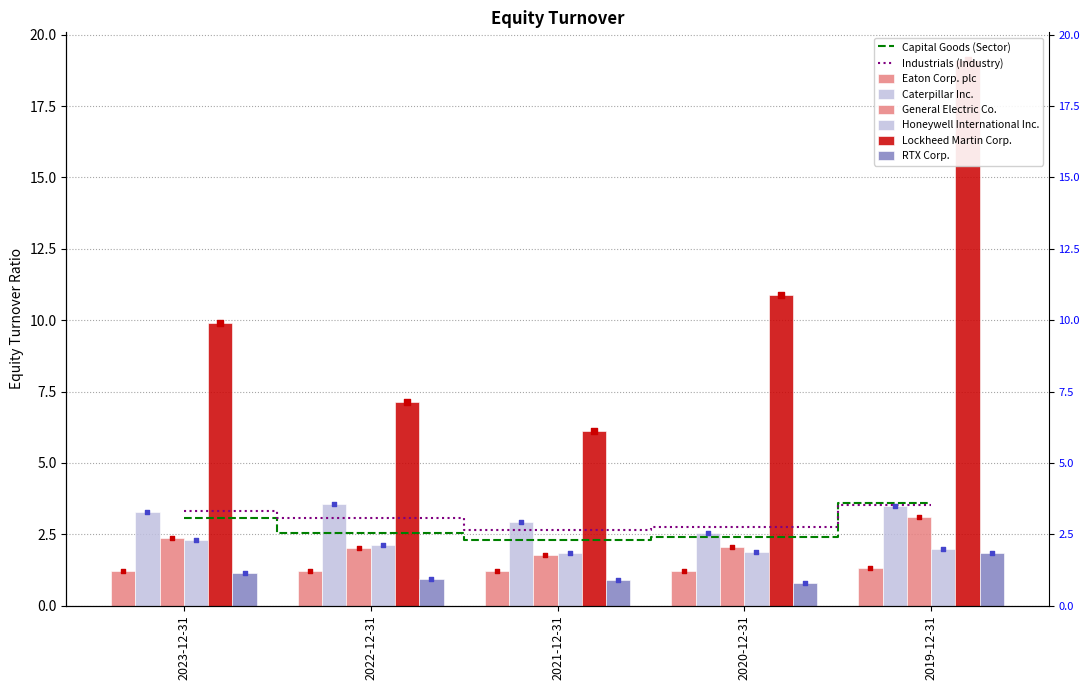

Which series contains the highest Y value?

Lockheed Martin Corp.